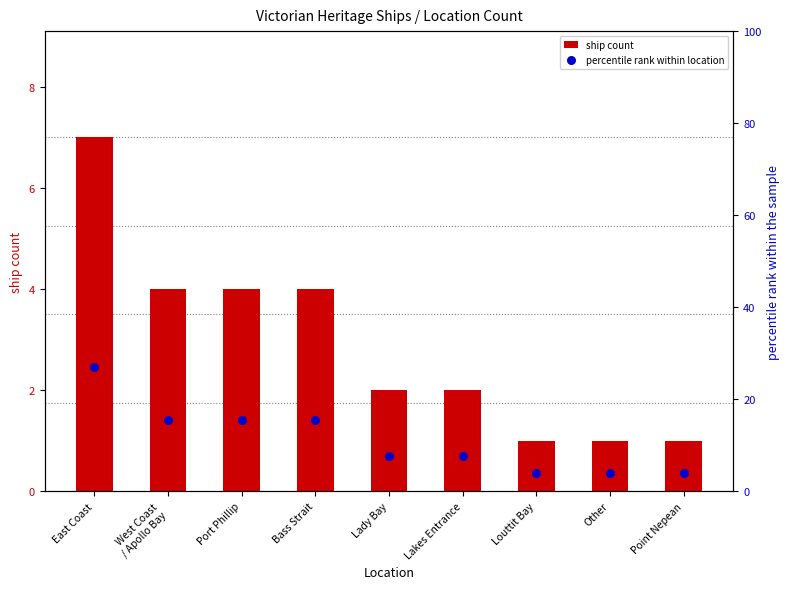

Which series has the widest spread of Y values?

percentile rank within location